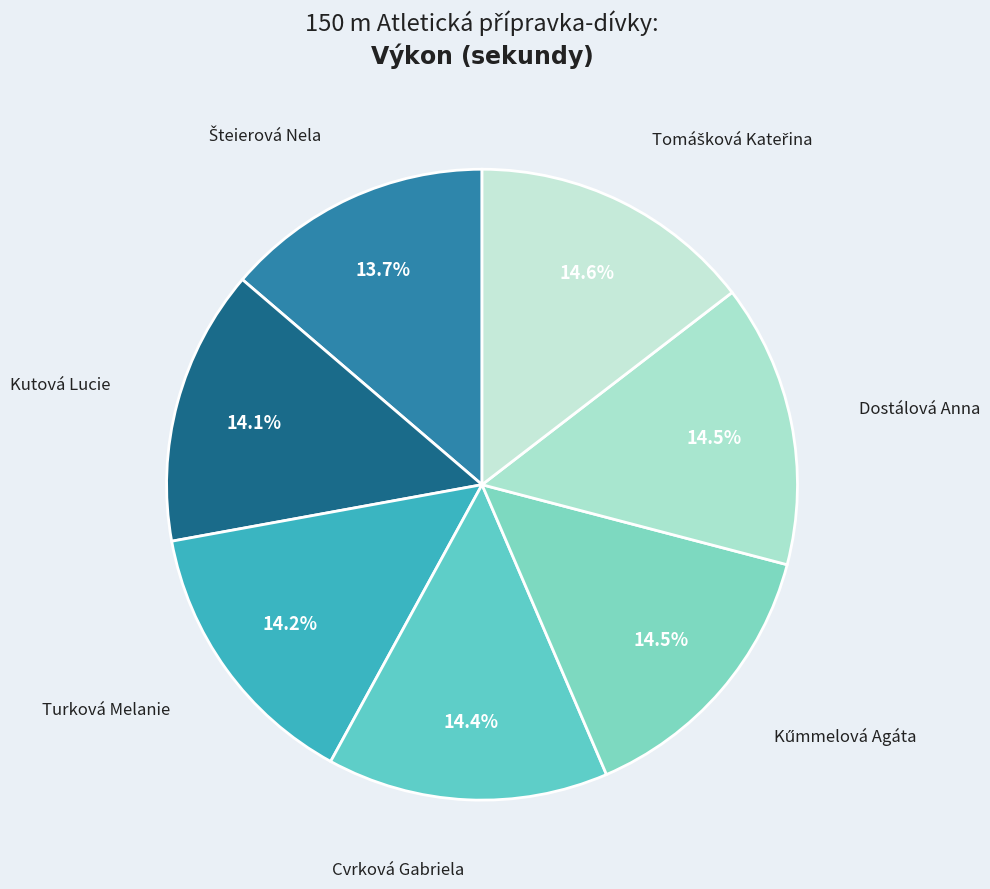

How many segments does this pie chart have?

7